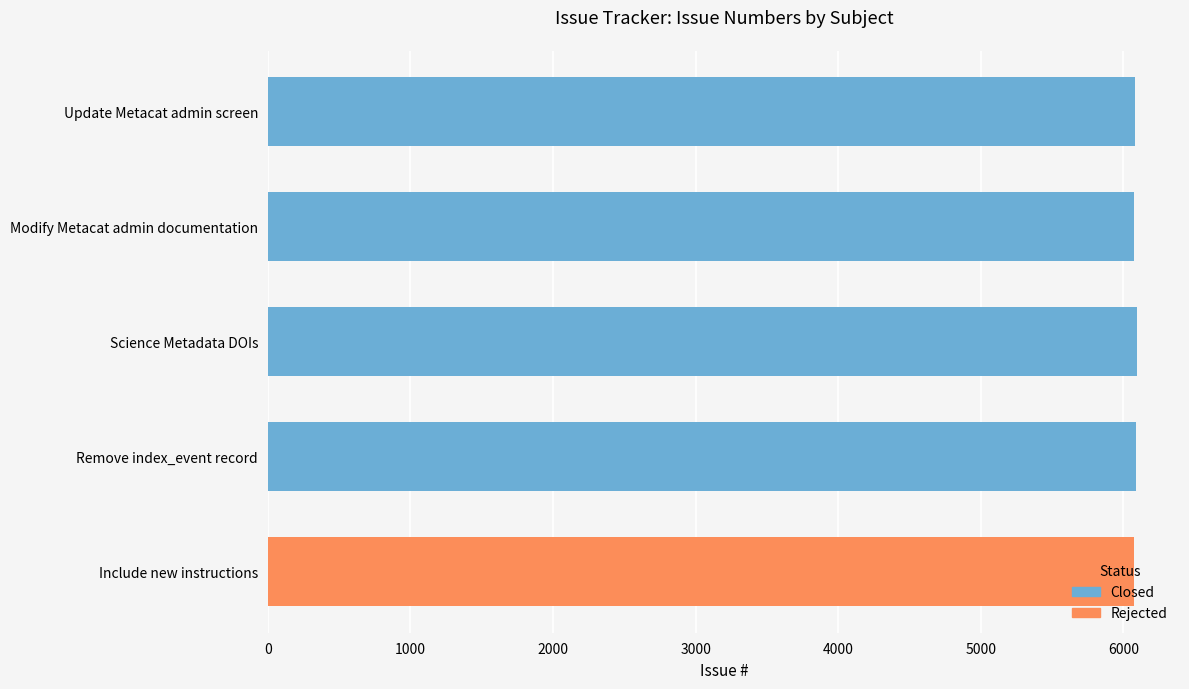

Is it true that the value at Remove index_event record is 6089?

True